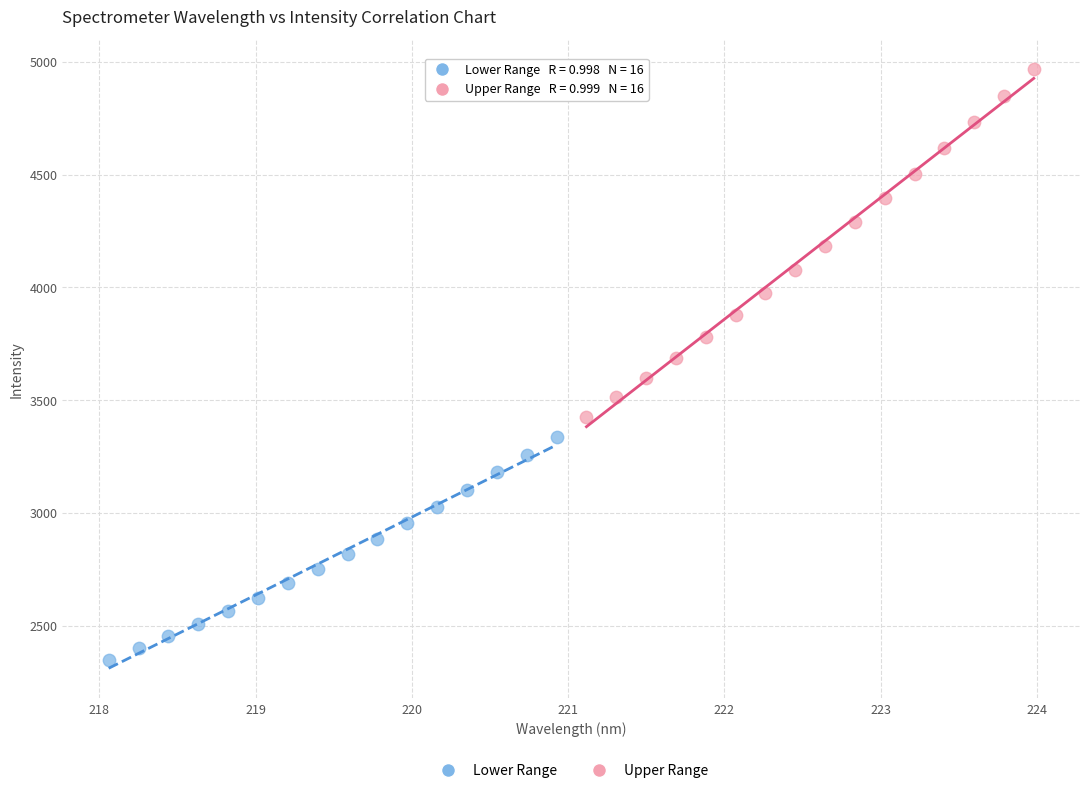

Which series has the widest spread of Y values?

Upper Range